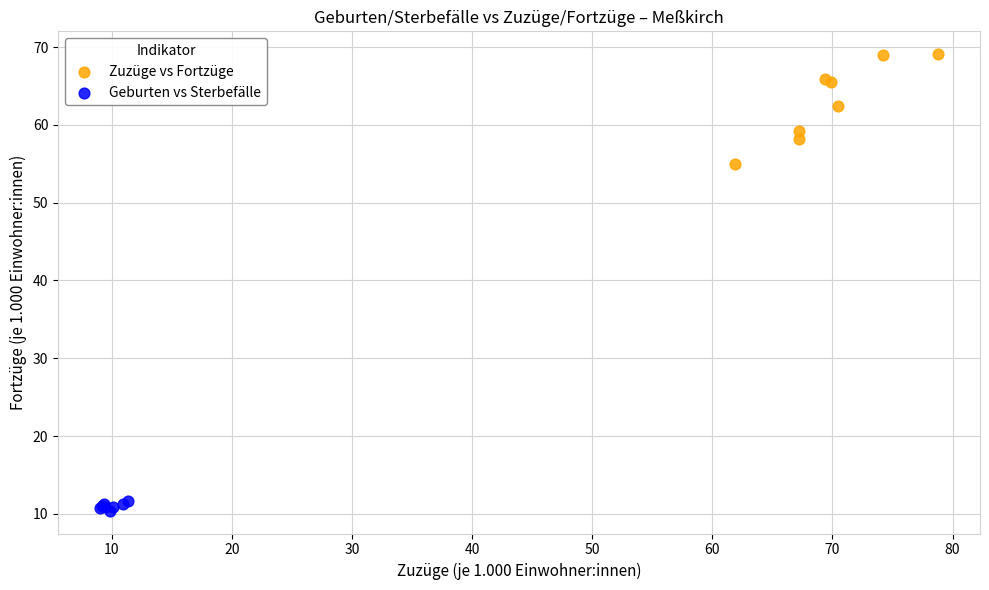

Which series reaches the minimum Y coordinate?

Geburten vs Sterbefälle